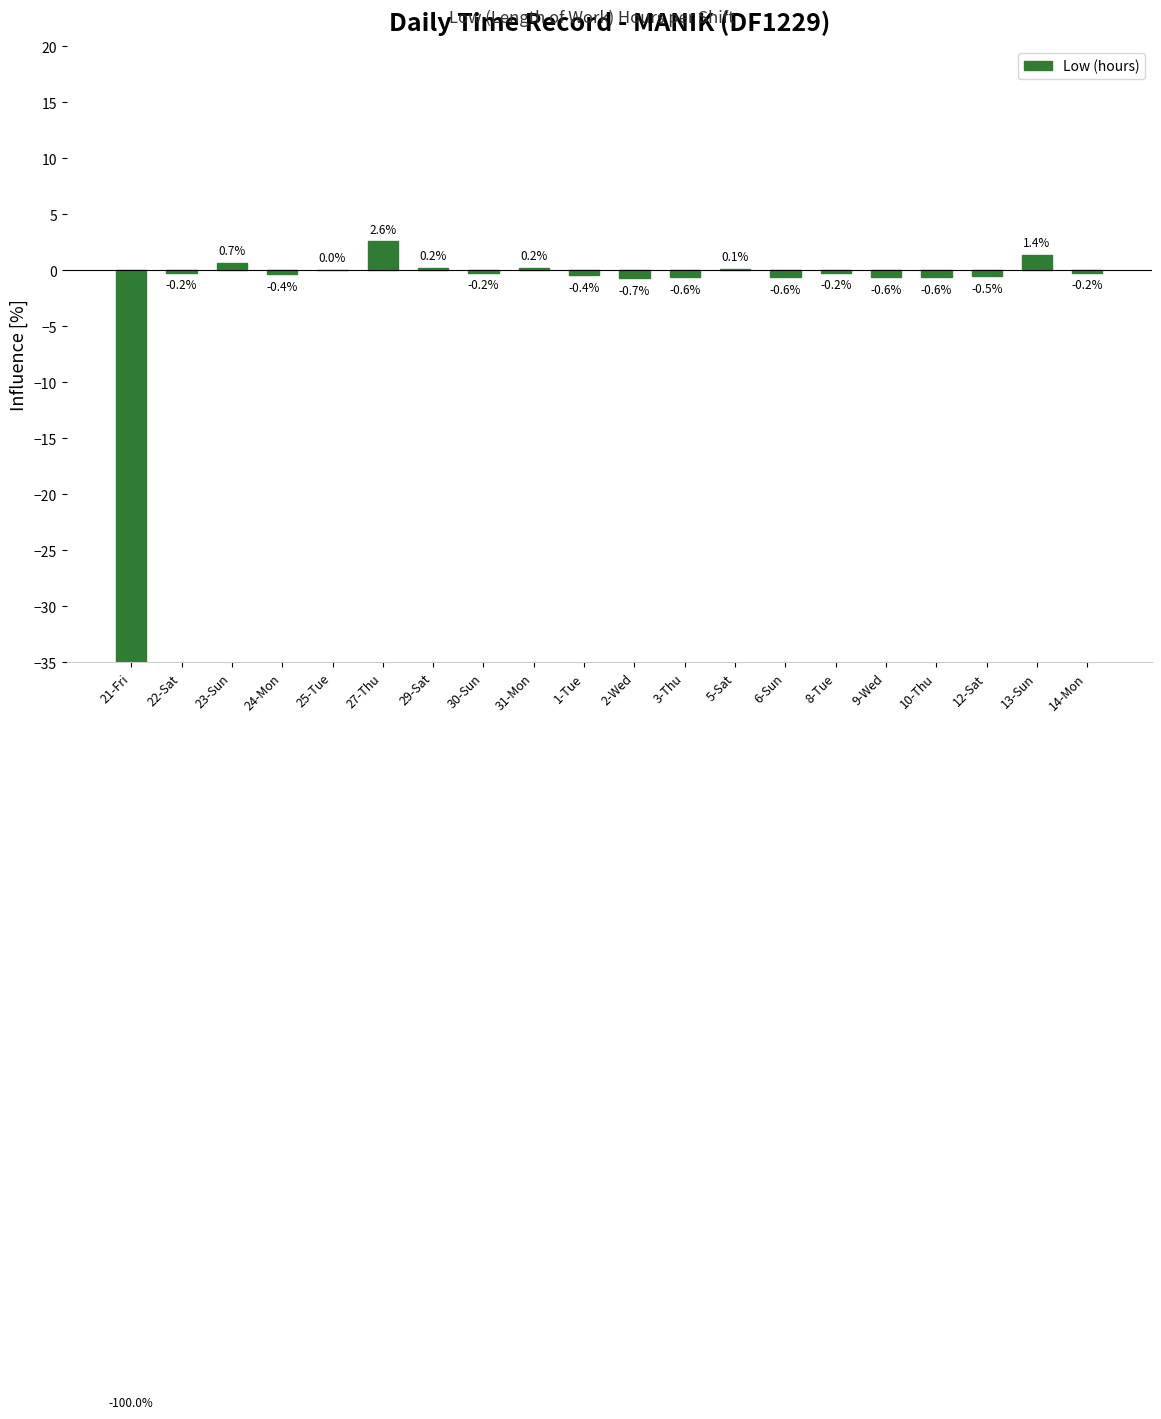

What position from the right is 8-Tue?

6